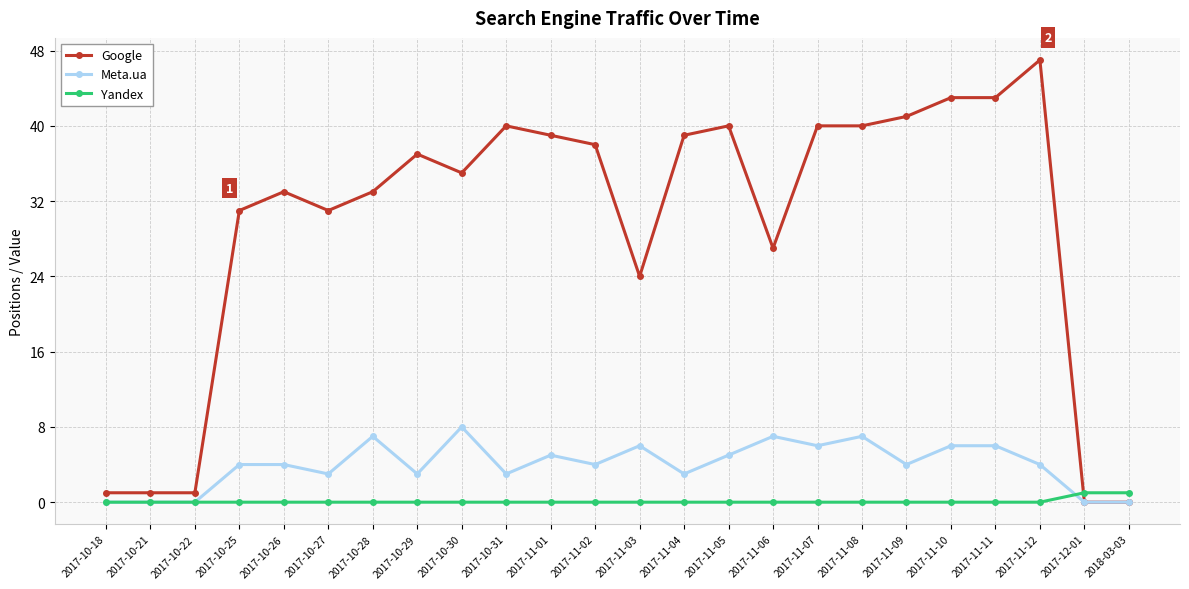

Is the value of Google at 2017-10-30 greater than the value of Yandex at 2017-12-01?

Yes